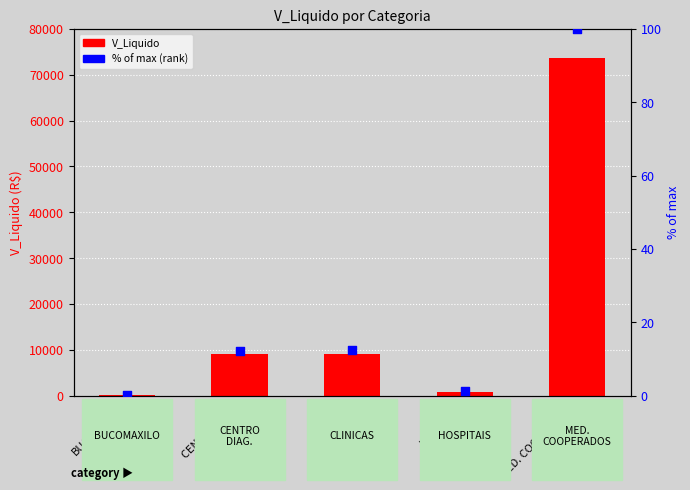

At how many categories does at least one series exceed 64941?

1